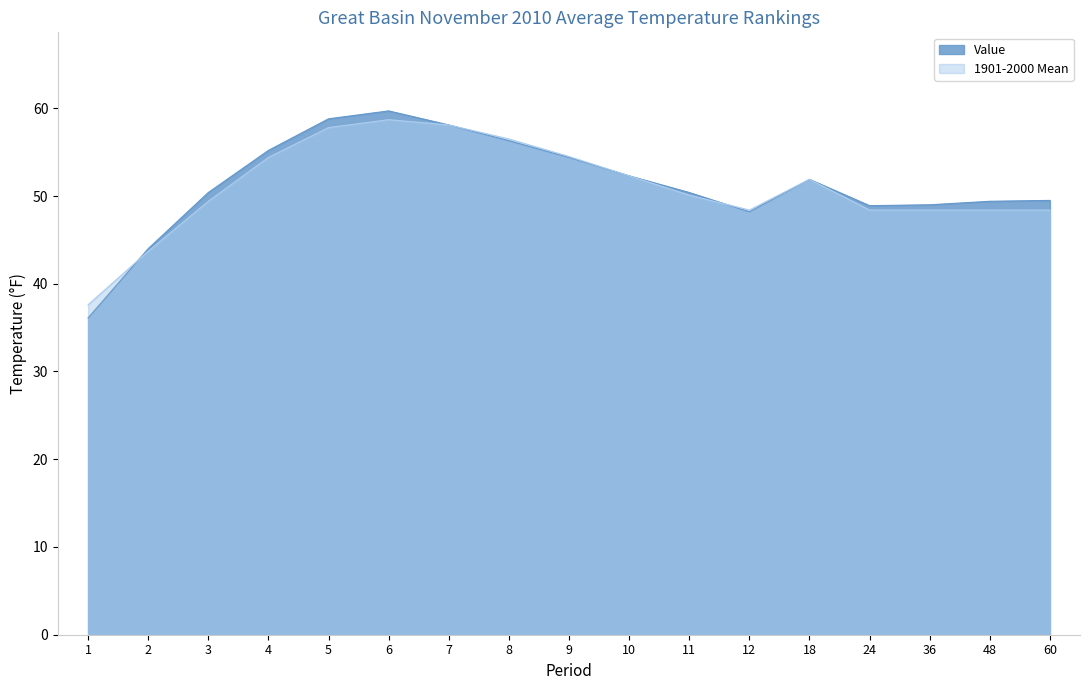

Does the chart display data point markers on the line(s)?

No